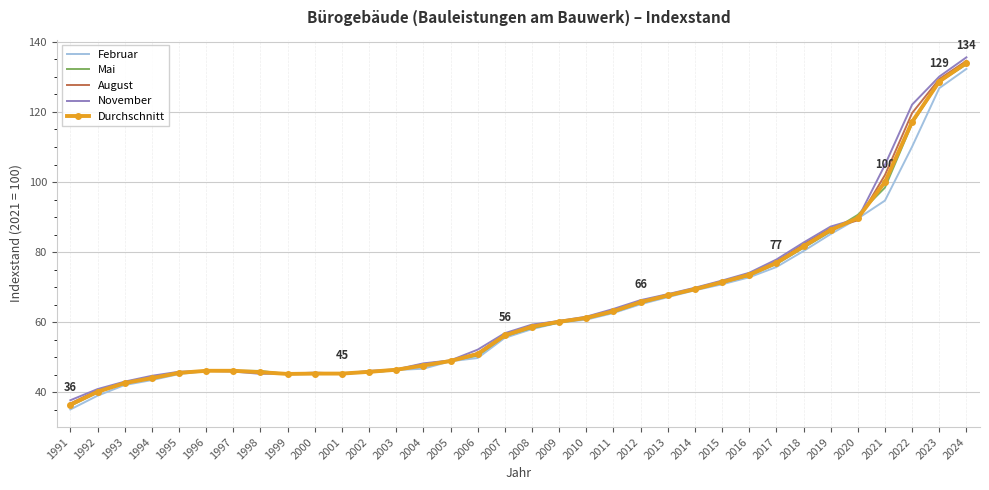

True or false: November has more than 1 points higher than both neighbors.

True